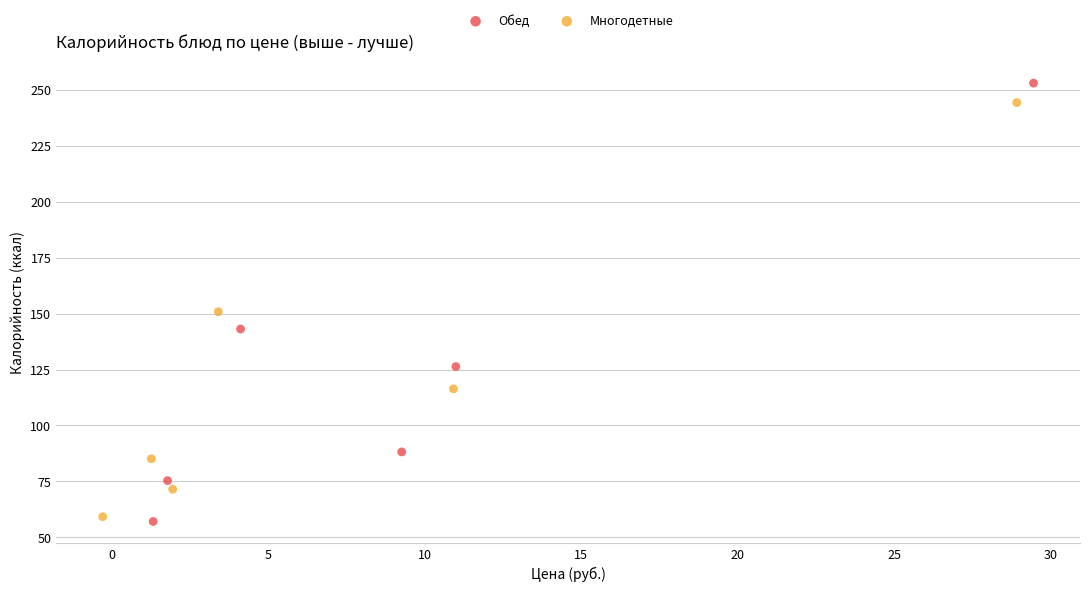

Which series has the widest spread of Y values?

Обед